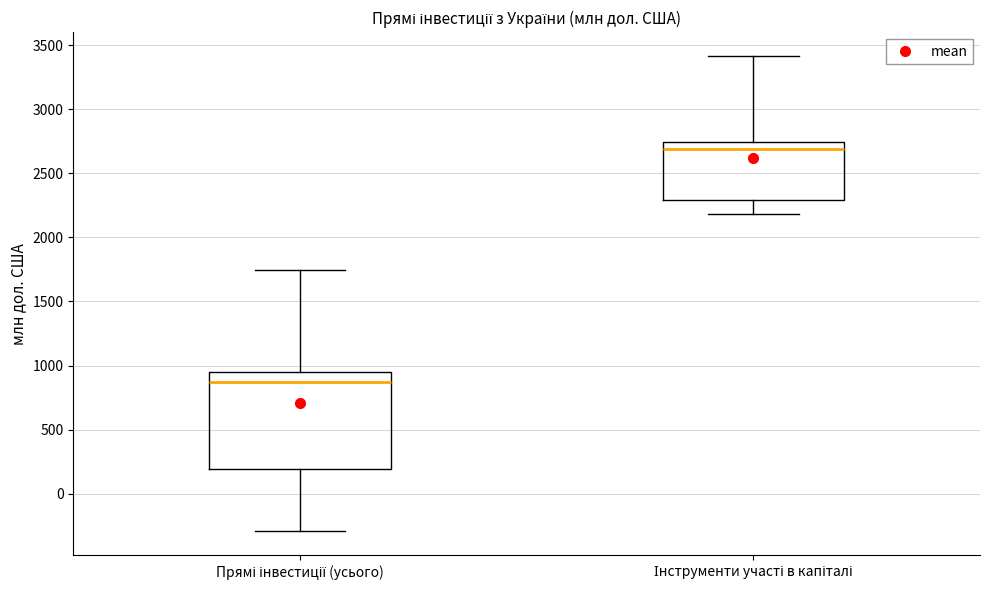

Which box's median line is the highest?

Інструменти участі в капіталі